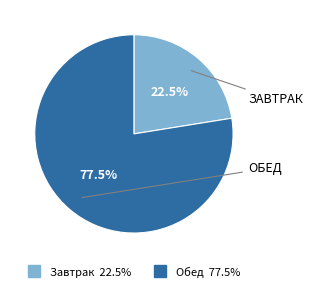

Rank the categories by value from lowest to highest.

Завтрак, Обед